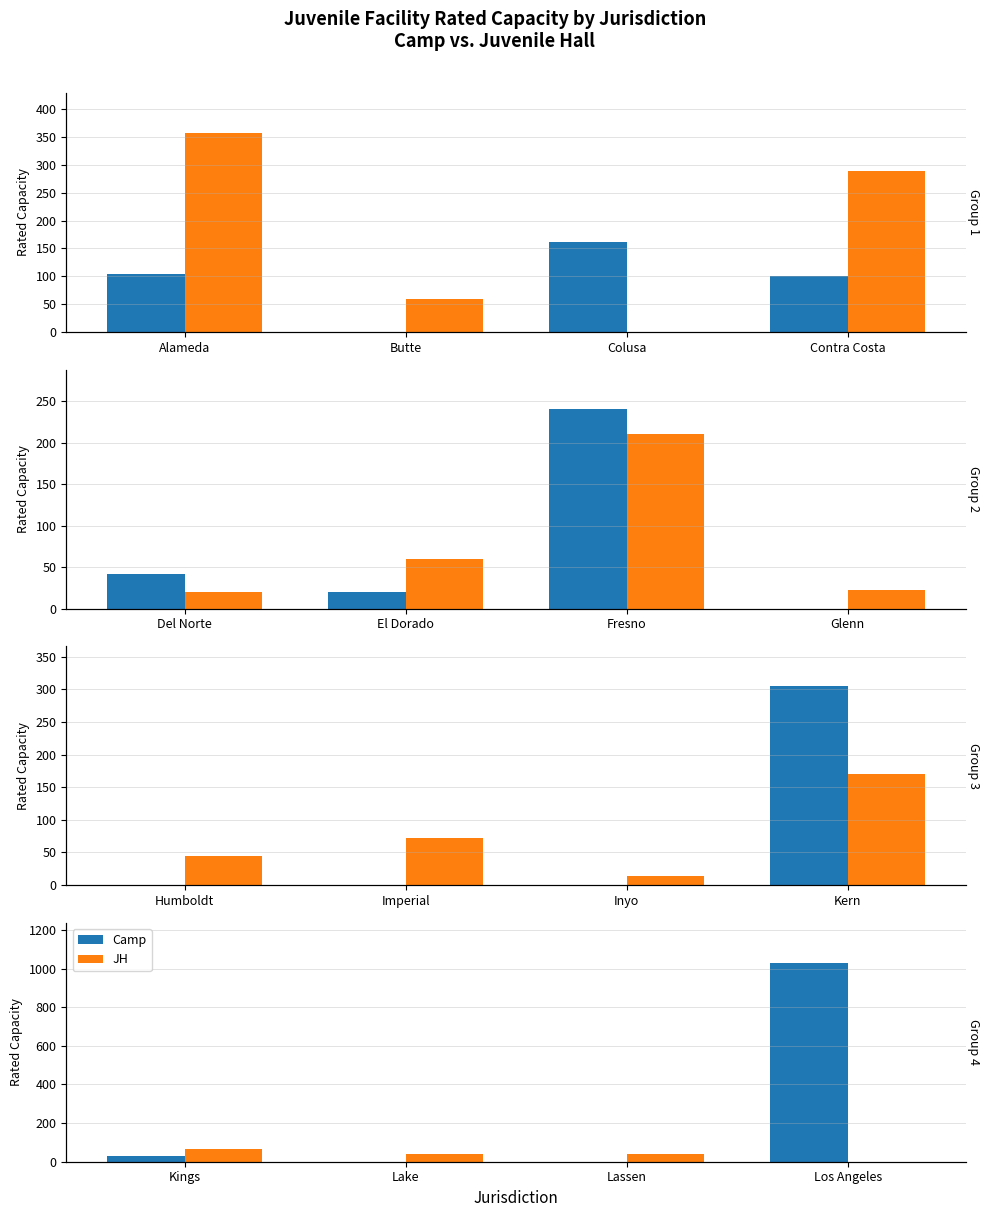

What is the label of the 4th bar from the left?

Los Angeles